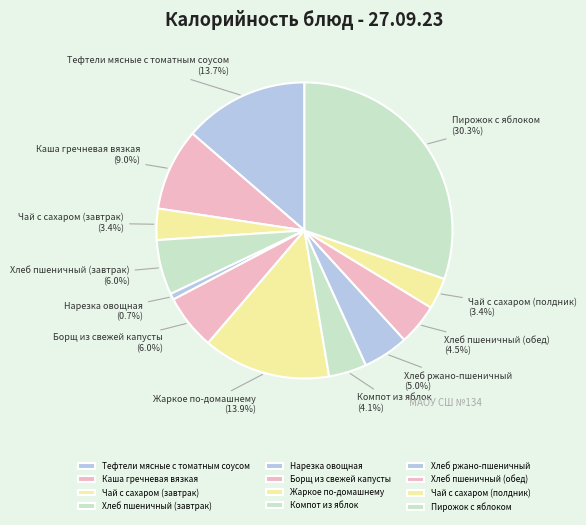

Is Каша гречневая вязкая the majority of the pie?

No